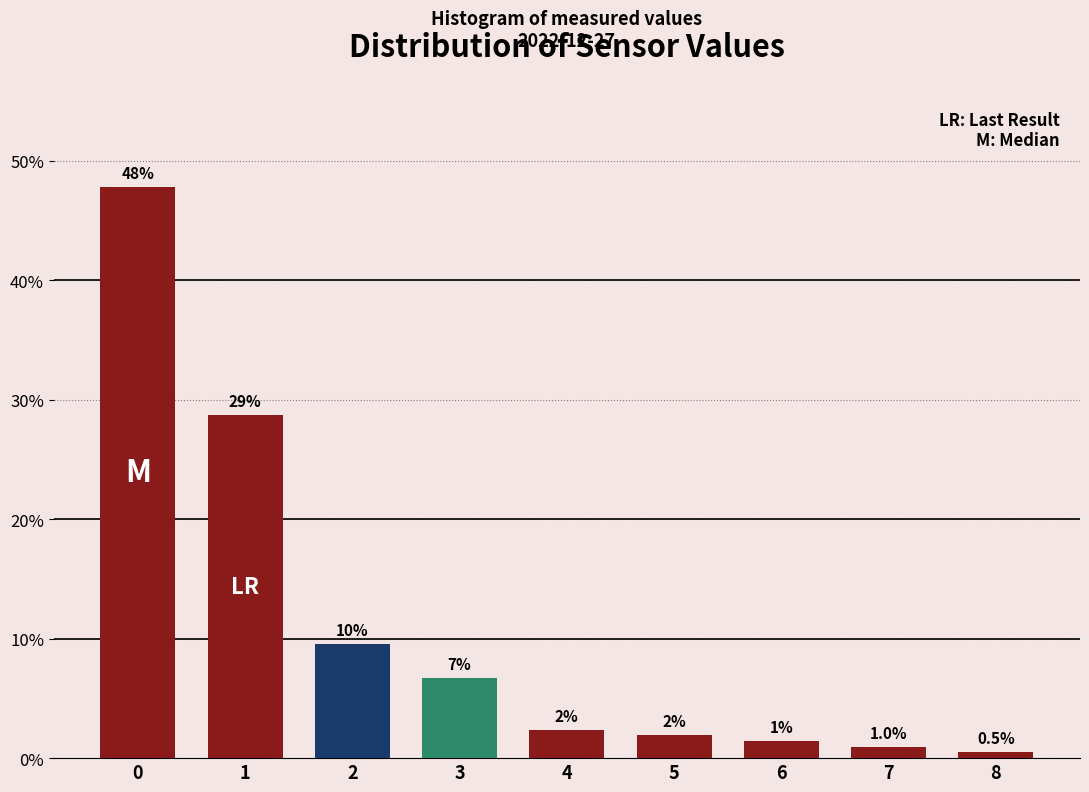

How many bars are there in total?

9